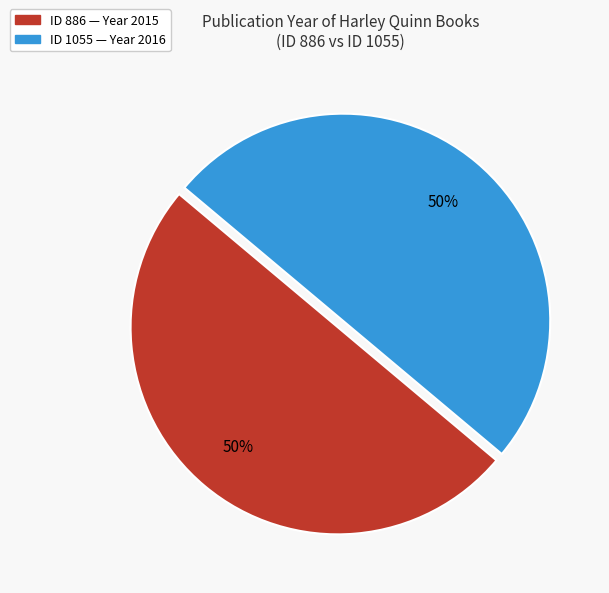

To the nearest percent, what is the average slice percentage?

50%